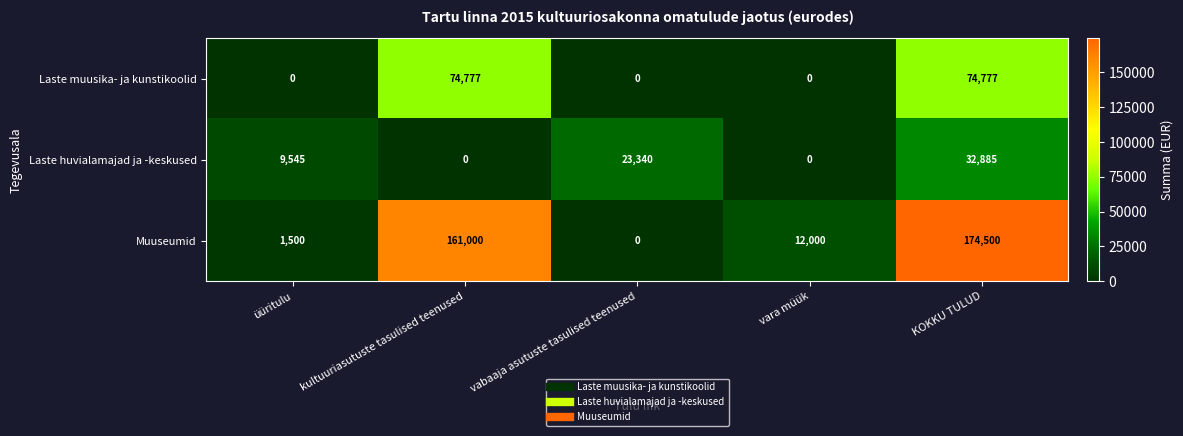

Reading left to right, what are all the values shown in this chart?

Laste muusika- ja kunstikoolid: üüritulu=0	kultuuriasutuste tasulised teenused=74777	vabaaja asutuste tasulised teenused=0	vara müük=0	KOKKU TULUD=74777
Laste huvialamajad ja -keskused: üüritulu=9545	kultuuriasutuste tasulised teenused=0	vabaaja asutuste tasulised teenused=23340	vara müük=0	KOKKU TULUD=32885
Muuseumid: üüritulu=1500	kultuuriasutuste tasulised teenused=161000	vabaaja asutuste tasulised teenused=0	vara müük=12000	KOKKU TULUD=174500